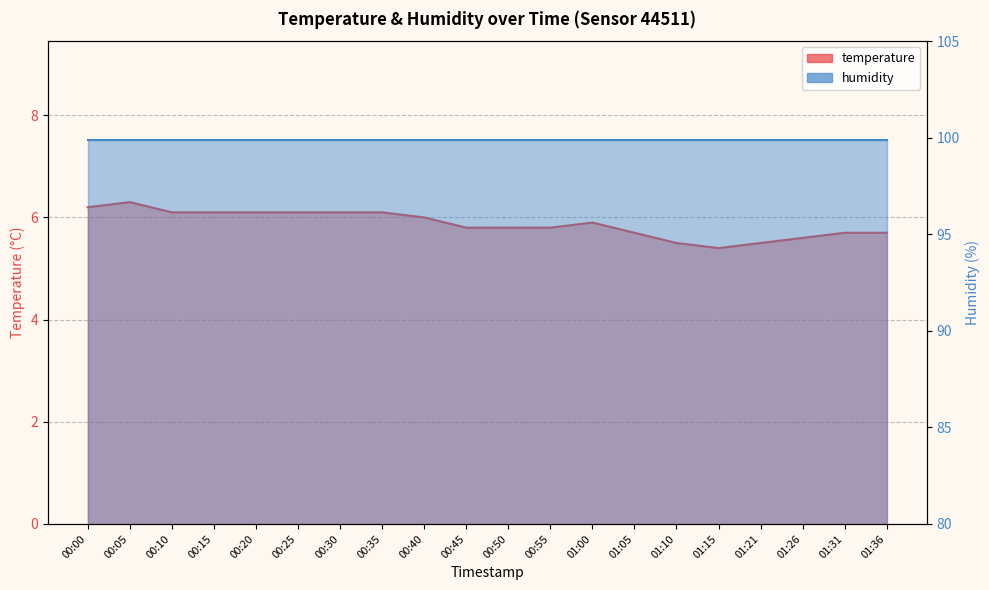

What is the label of the 1st point from the right?

01:36